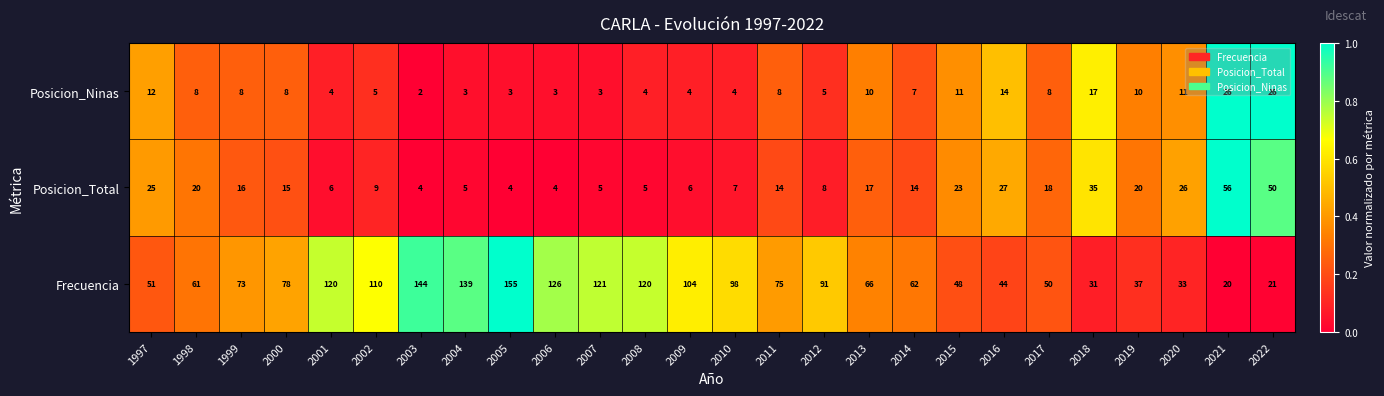

Which category has the highest value in the Posicion_Total series?

2021